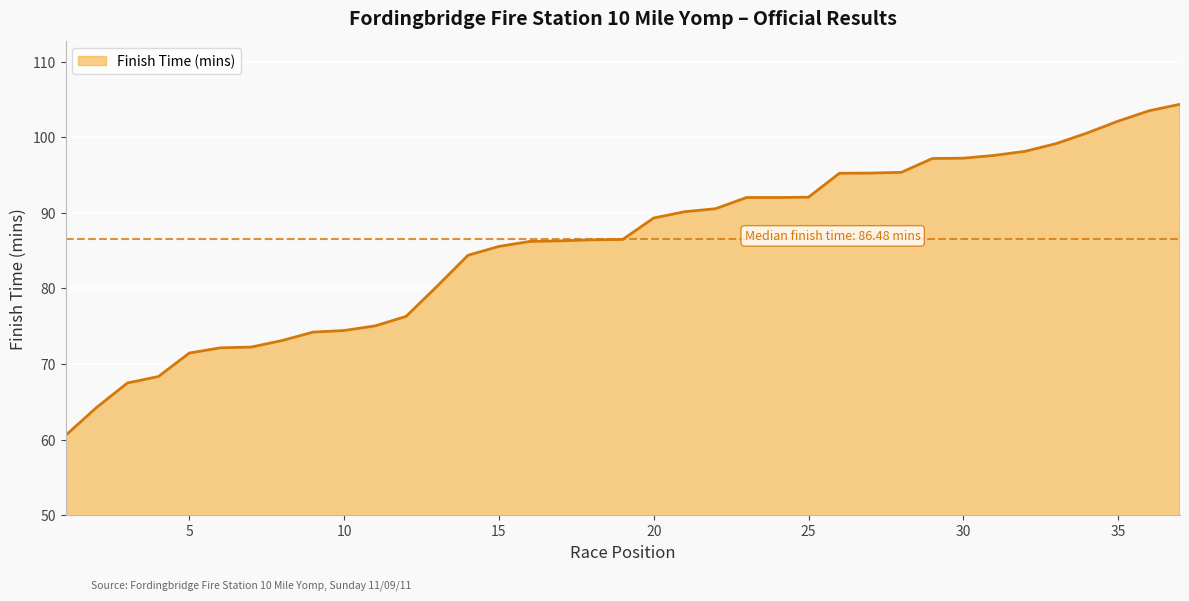

What is the difference between the maximum and minimum values?

43.8